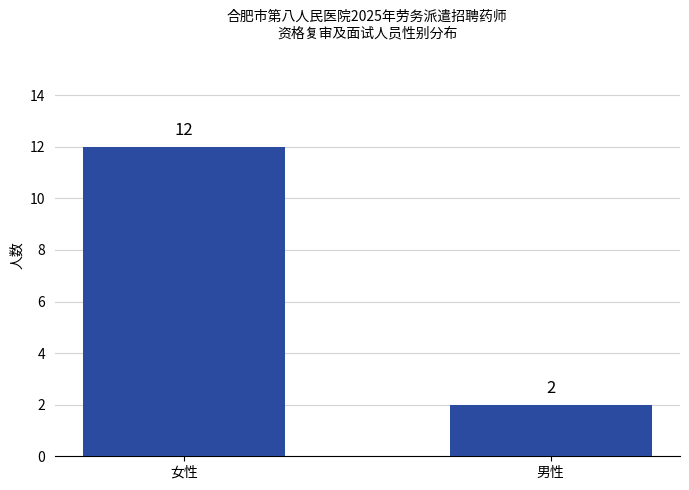

What is the label of the 1st bar from the right?

男性